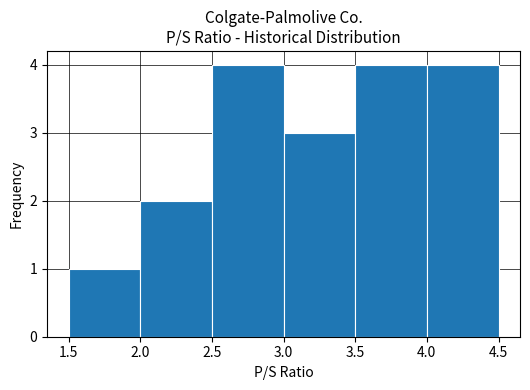

What is the height of the bar covering 2.0 to 2.5 on the x-axis? The values are not printed on the chart, so give them approximately, as read against the axis.

2